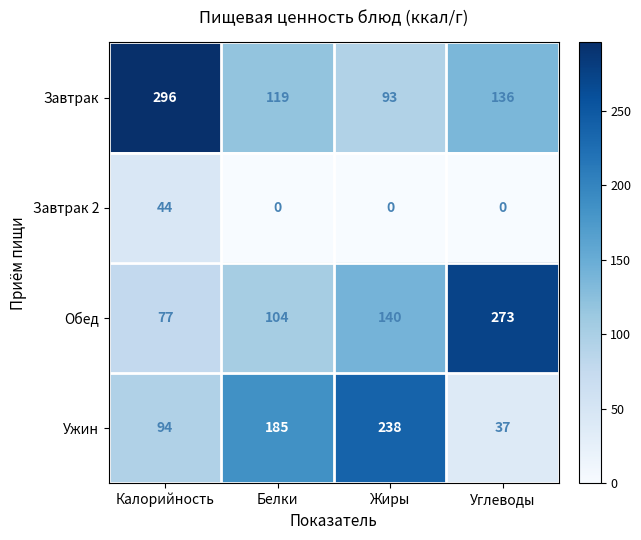

What is the sum of the Ужин values at Белки and Калорийность?

279